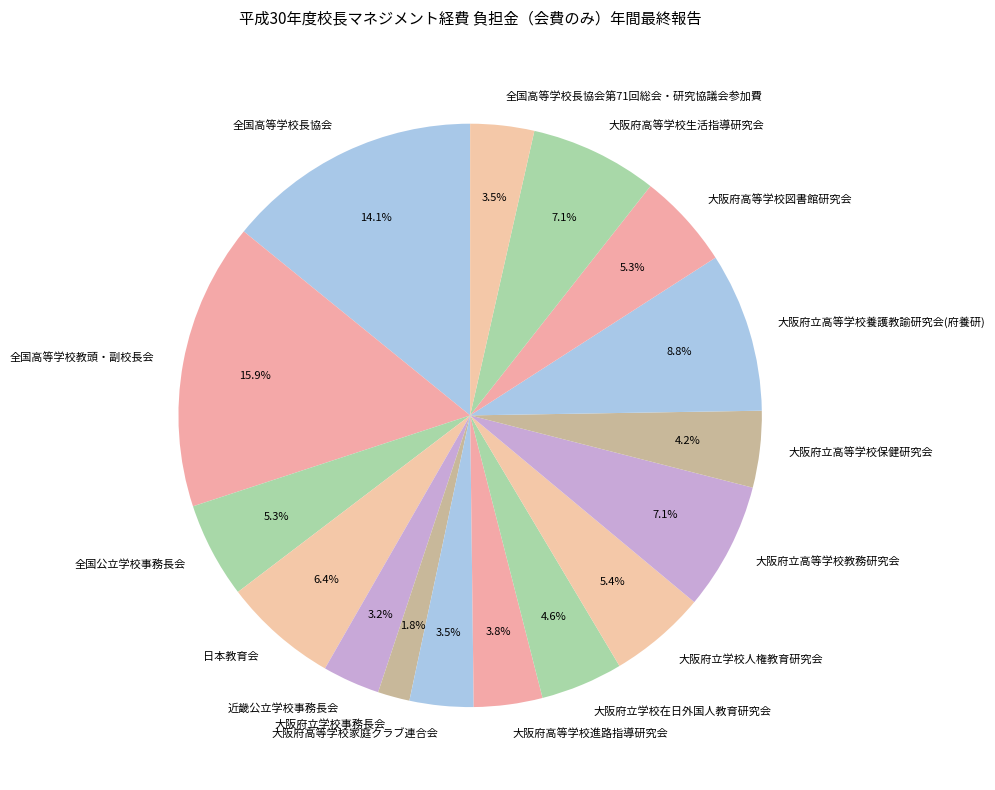

To the nearest percent, what is the difference between the 大阪府高等学校図書館研究会 and 大阪府立高等学校教務研究会 slice percentages?

2%